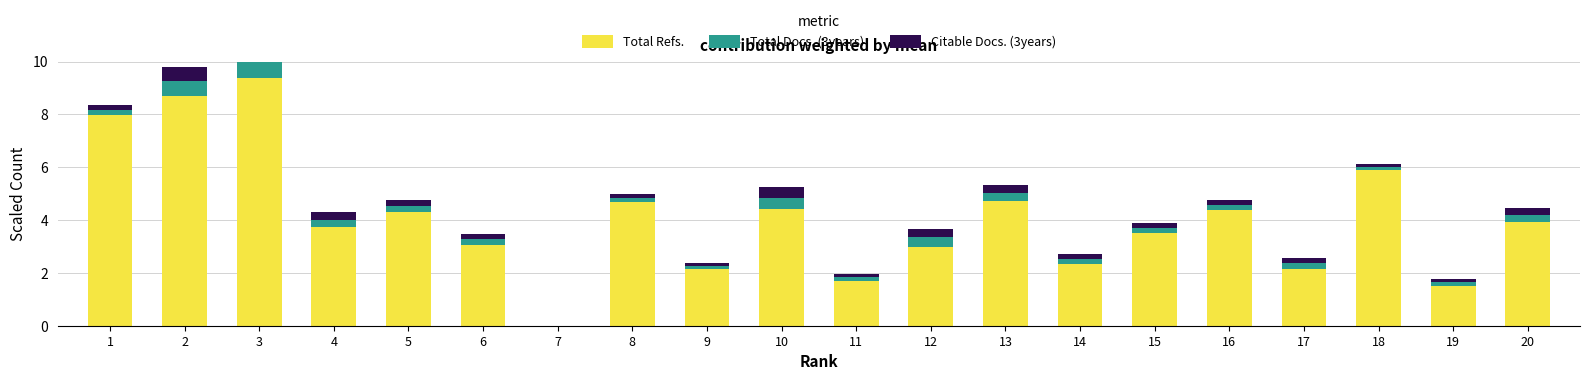

Is it true that Total Refs. equals 13.7 at 3?

False